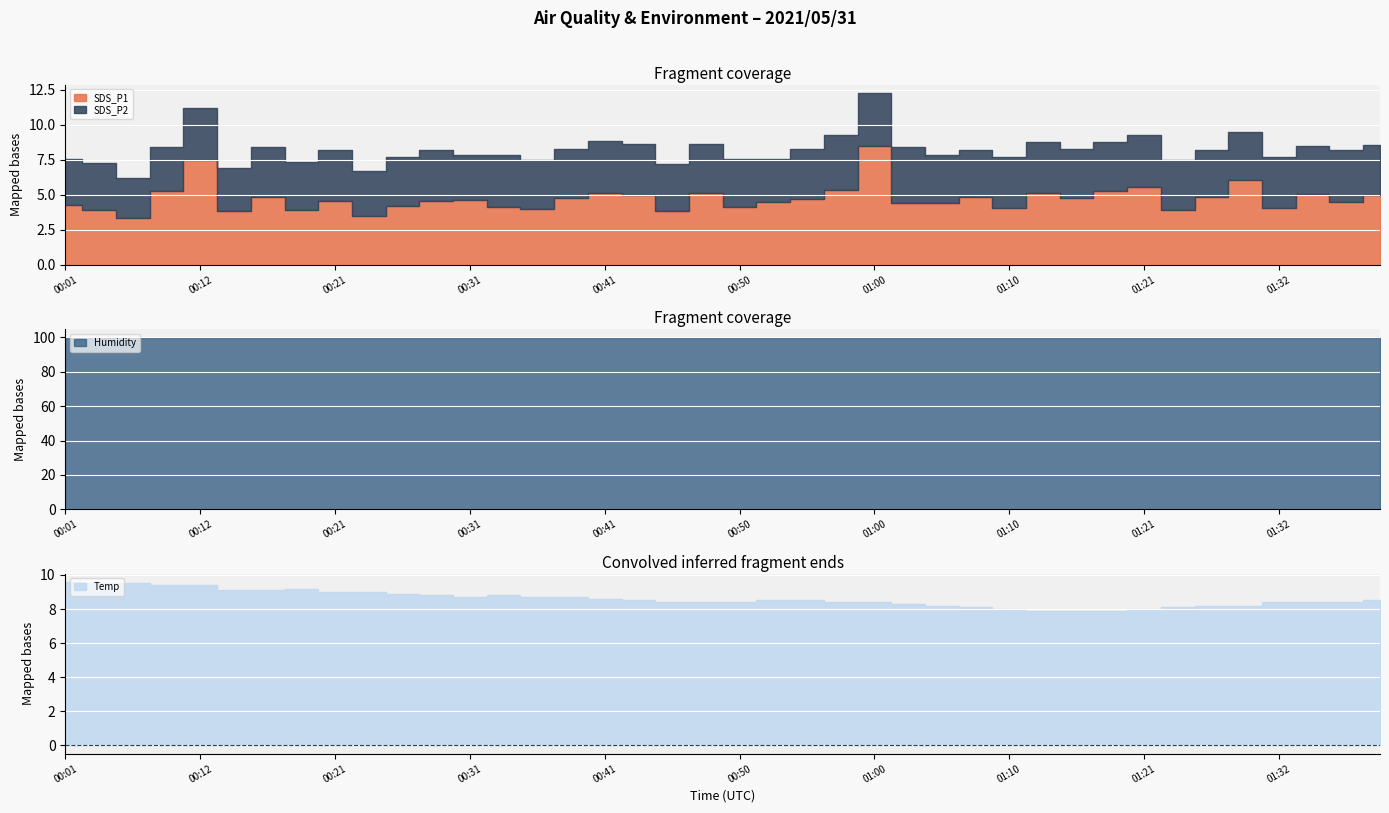

Which category has the highest value in the Temp series?

00:01